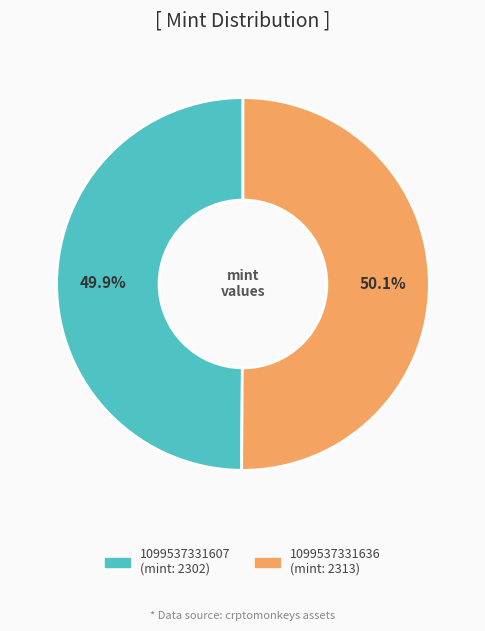

Is there any slice that represents more than half of the pie?

Yes